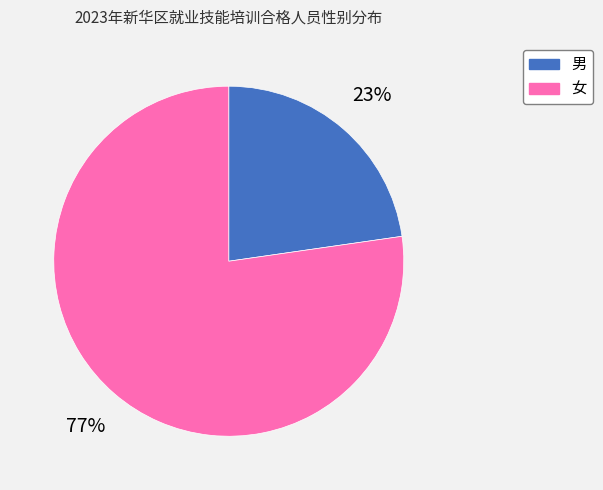

Between 女 and 男, which is larger?

女